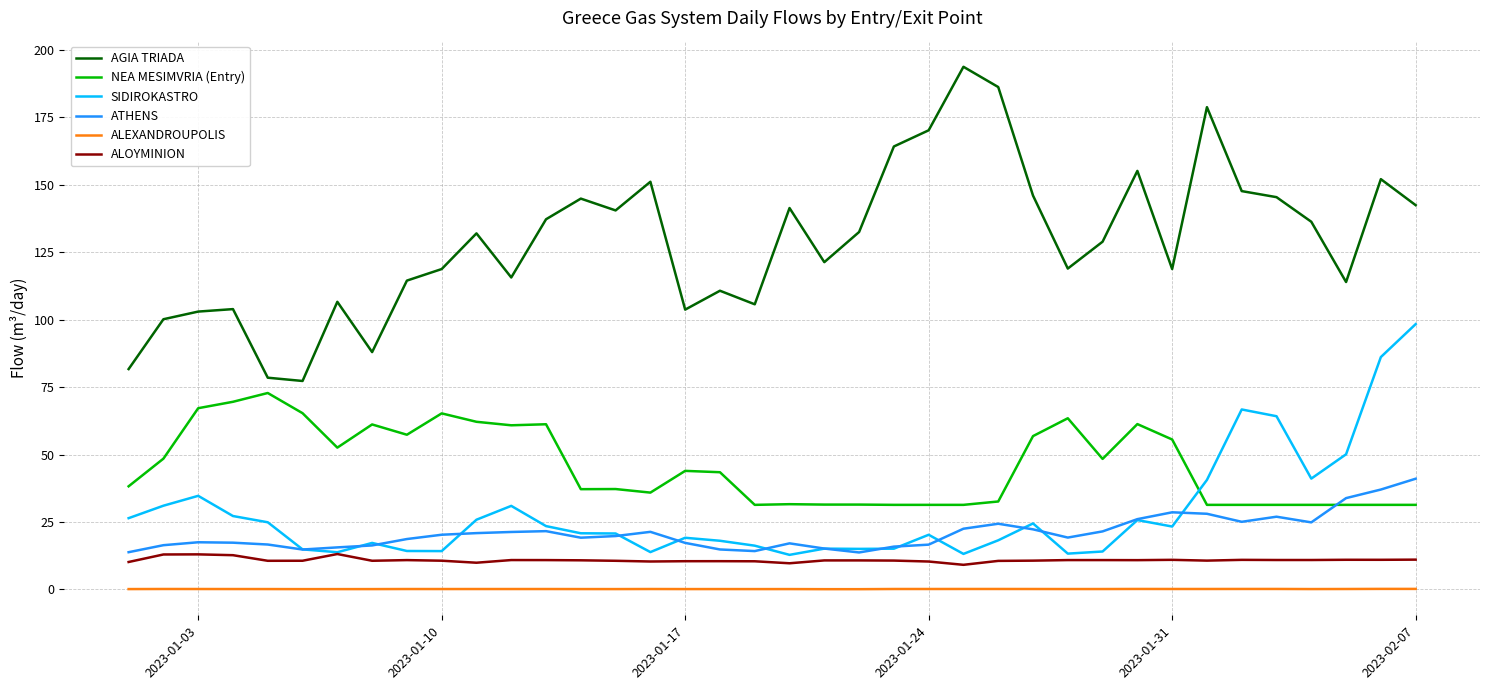

List the series in order of their peak value, highest first.

AGIA TRIADA, SIDIROKASTRO, NEA MESIMVRIA (Entry), ATHENS, ALOYMINION, ALEXANDROUPOLIS